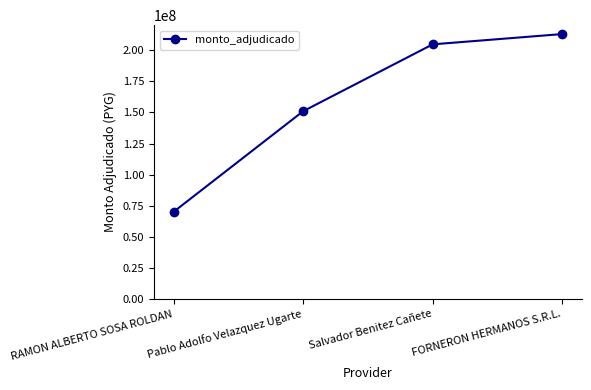

The chart shows a value of 151012328 at Pablo Adolfo Velazquez Ugarte. True or false?

True